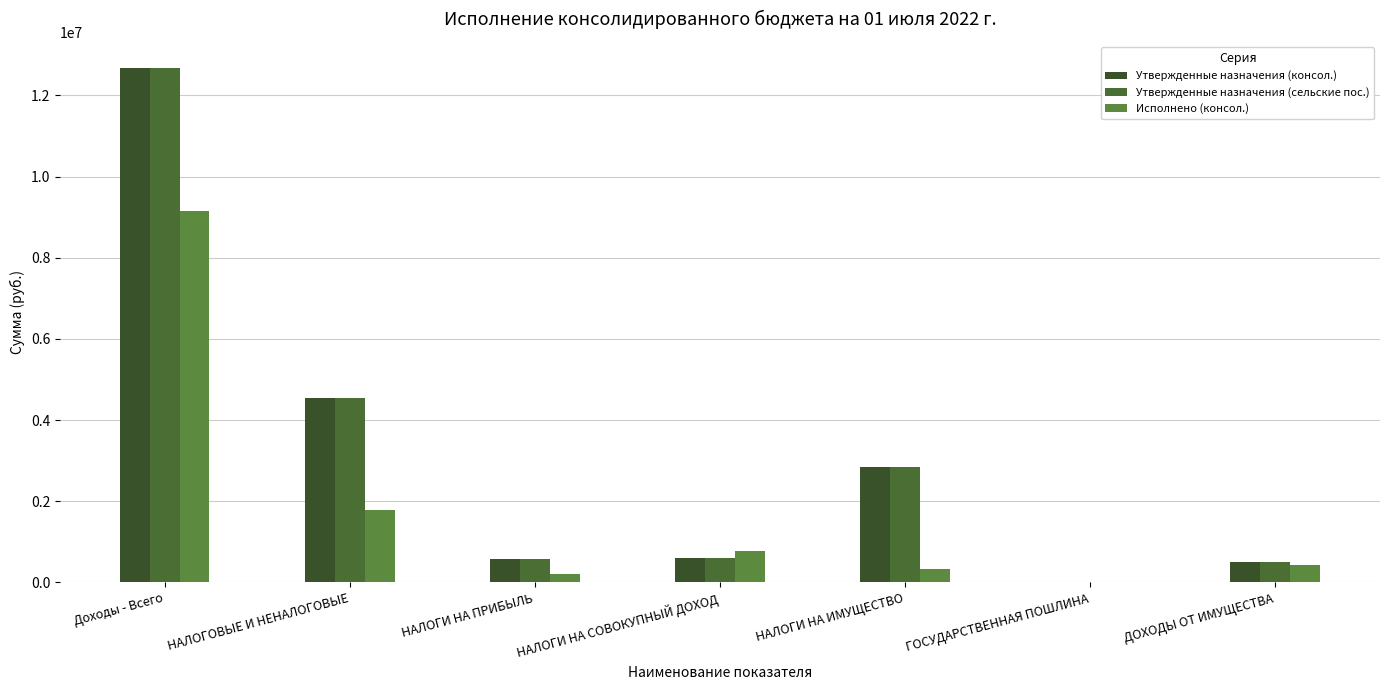

List the labels in order of Исполнено (консол.) value, smallest first.

ГОСУДАРСТВЕННАЯ ПОШЛИНА, НАЛОГИ НА ПРИБЫЛЬ, НАЛОГИ НА ИМУЩЕСТВО, ДОХОДЫ ОТ ИМУЩЕСТВА, НАЛОГИ НА СОВОКУПНЫЙ ДОХОД, НАЛОГОВЫЕ И НЕНАЛОГОВЫЕ, Доходы - Всего